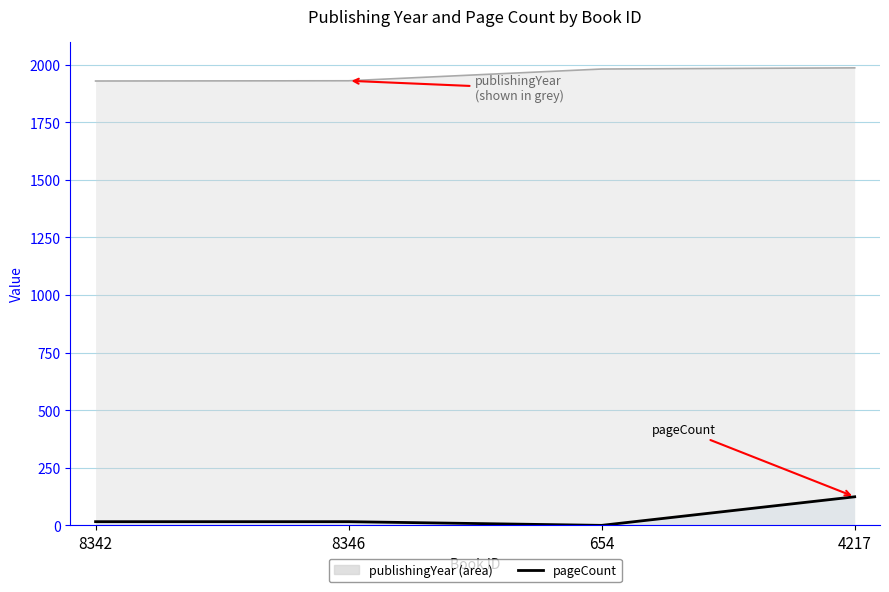

Where is the first local minimum for pageCount?

654